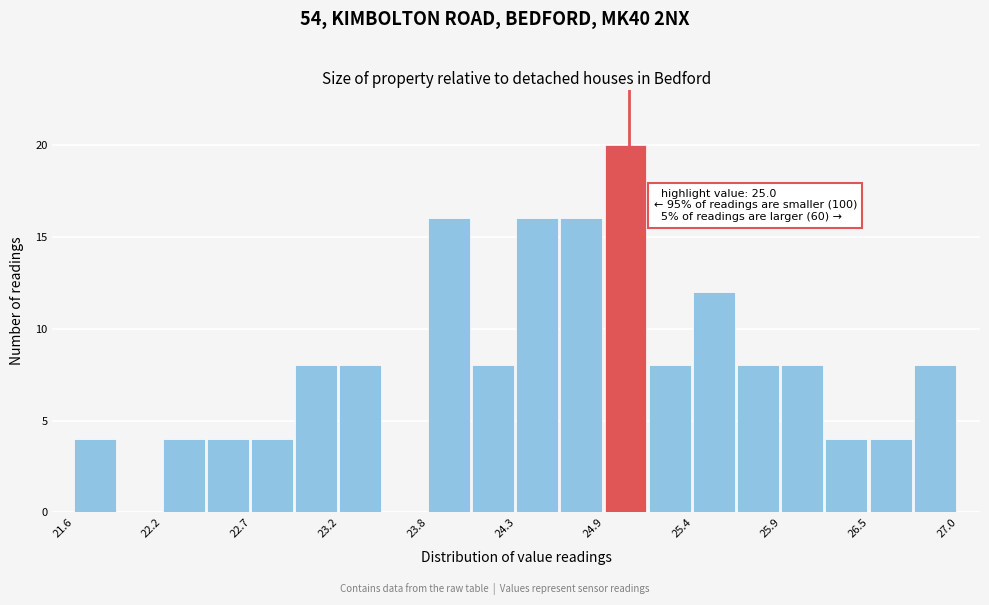

Around what value on the x-axis is the tallest bar? Give the approximate position of its centre, as read against the axis.

25.0